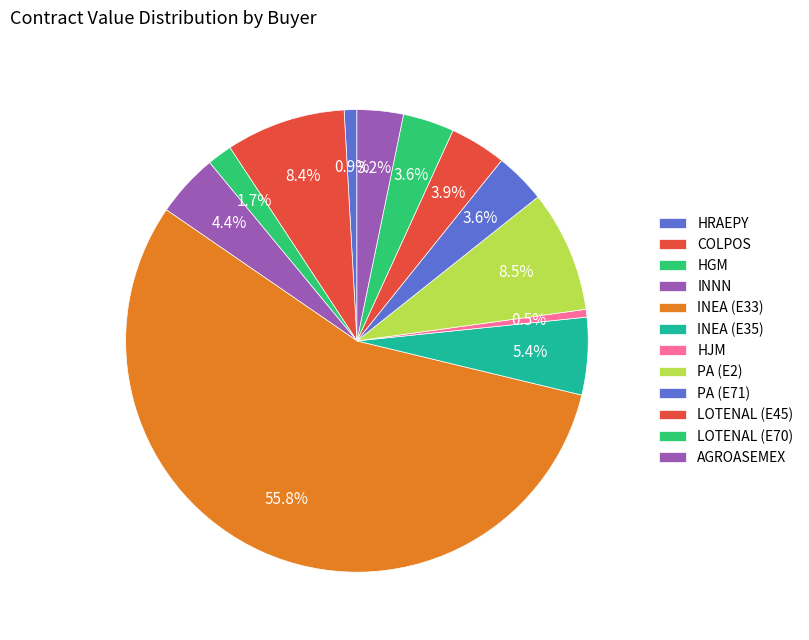

How many slices are in this pie chart?

12